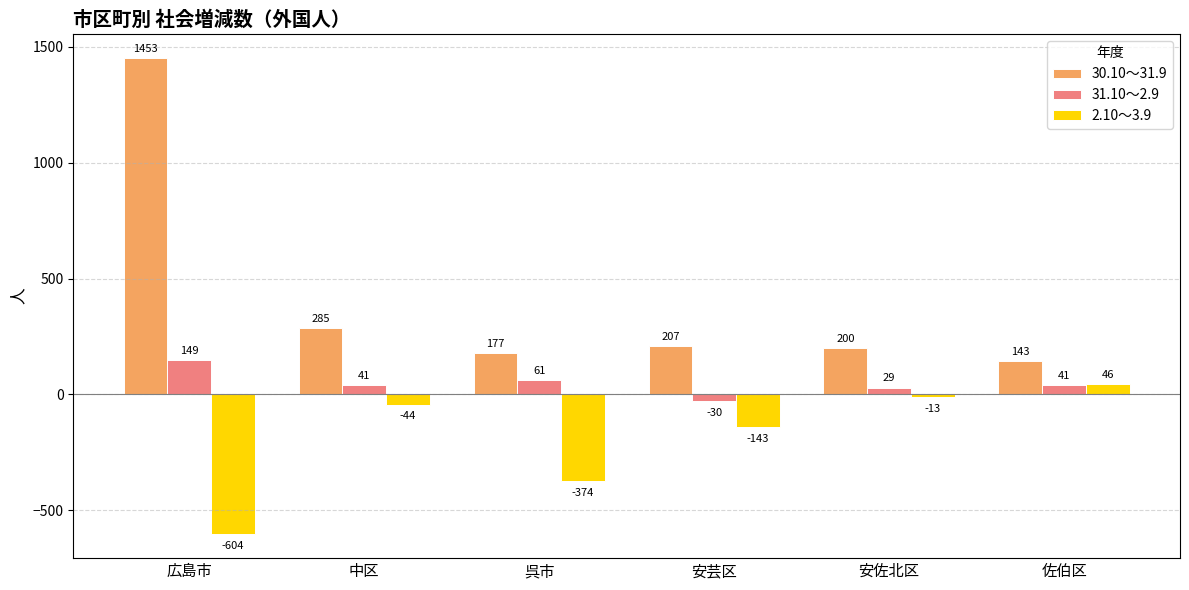

The value of 2.10～3.9 at 安芸区 is -33. True or false?

False